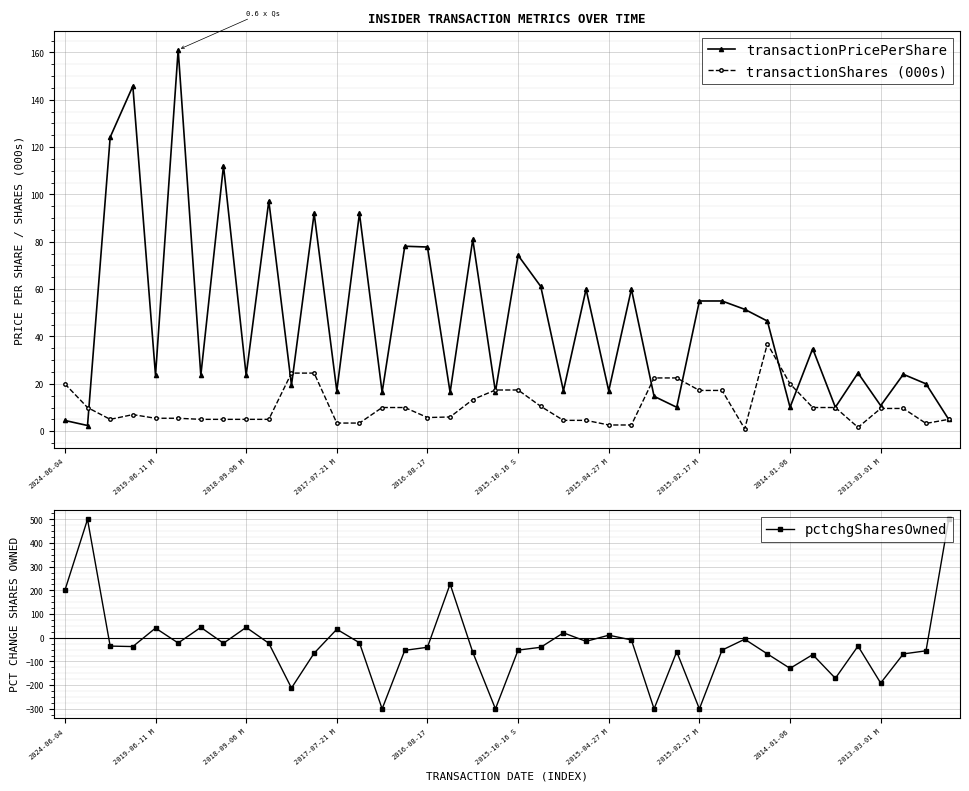

After their last crossing, which series has the higher values: transactionPricePerShare or pctchgSharesOwned?

pctchgSharesOwned